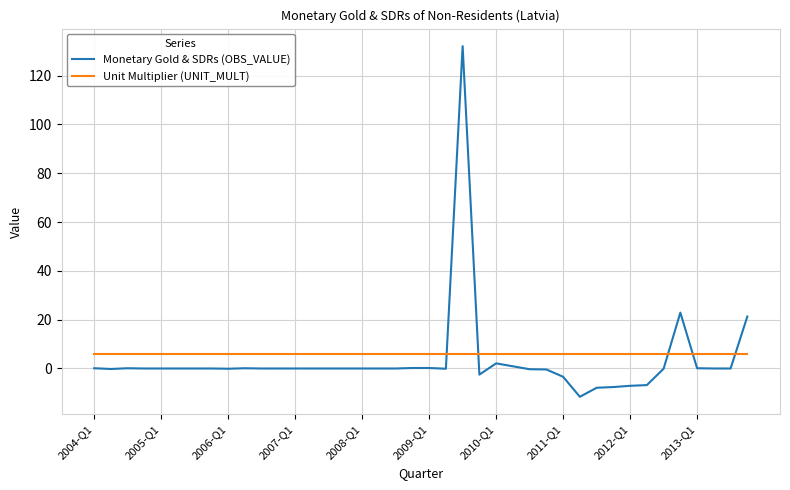

What is the lowest value of the Unit Multiplier (UNIT_MULT) series?

6.0